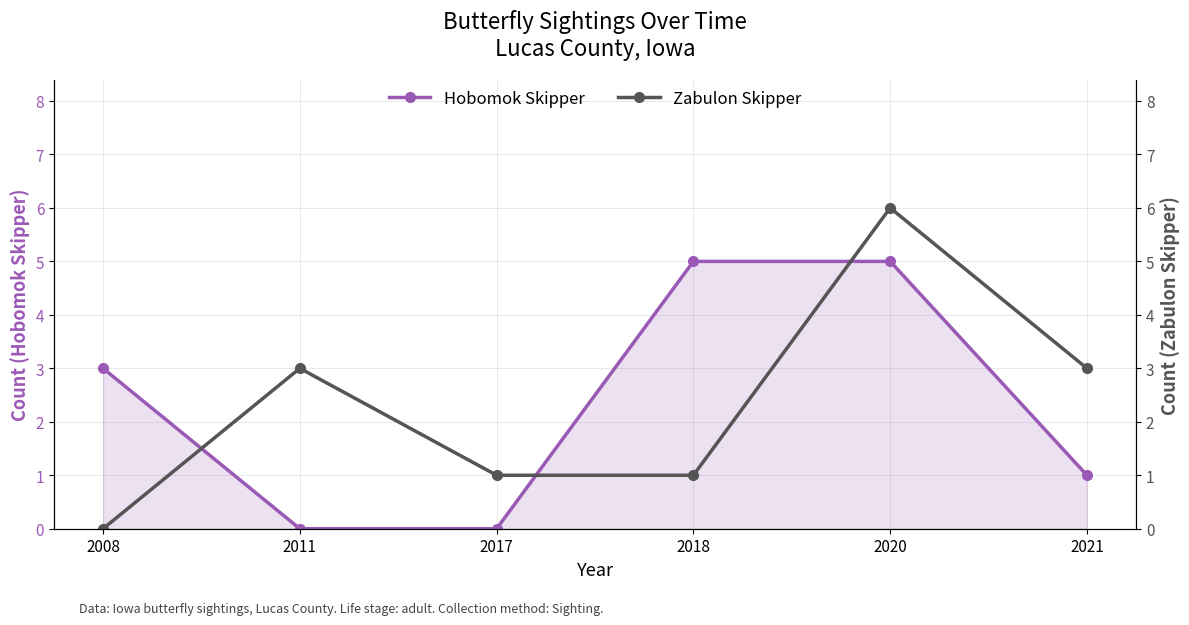

Where do Hobomok Skipper and Zabulon Skipper first cross each other?

2008 and 2011